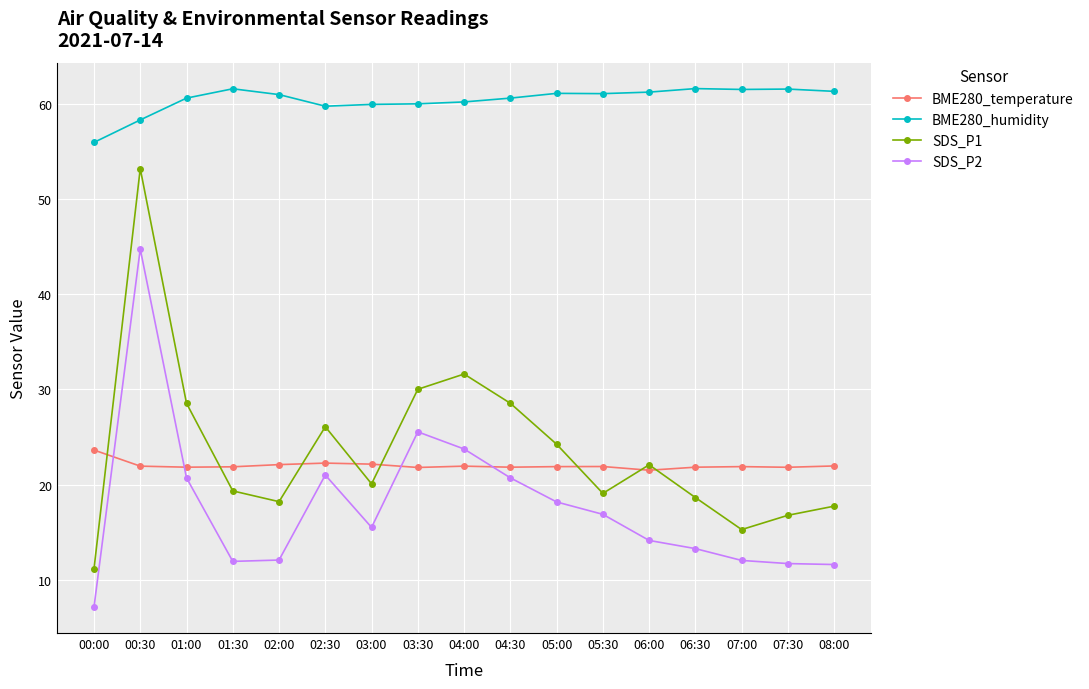

What are all the series names shown in the legend?

BME280_temperature, BME280_humidity, SDS_P1, SDS_P2